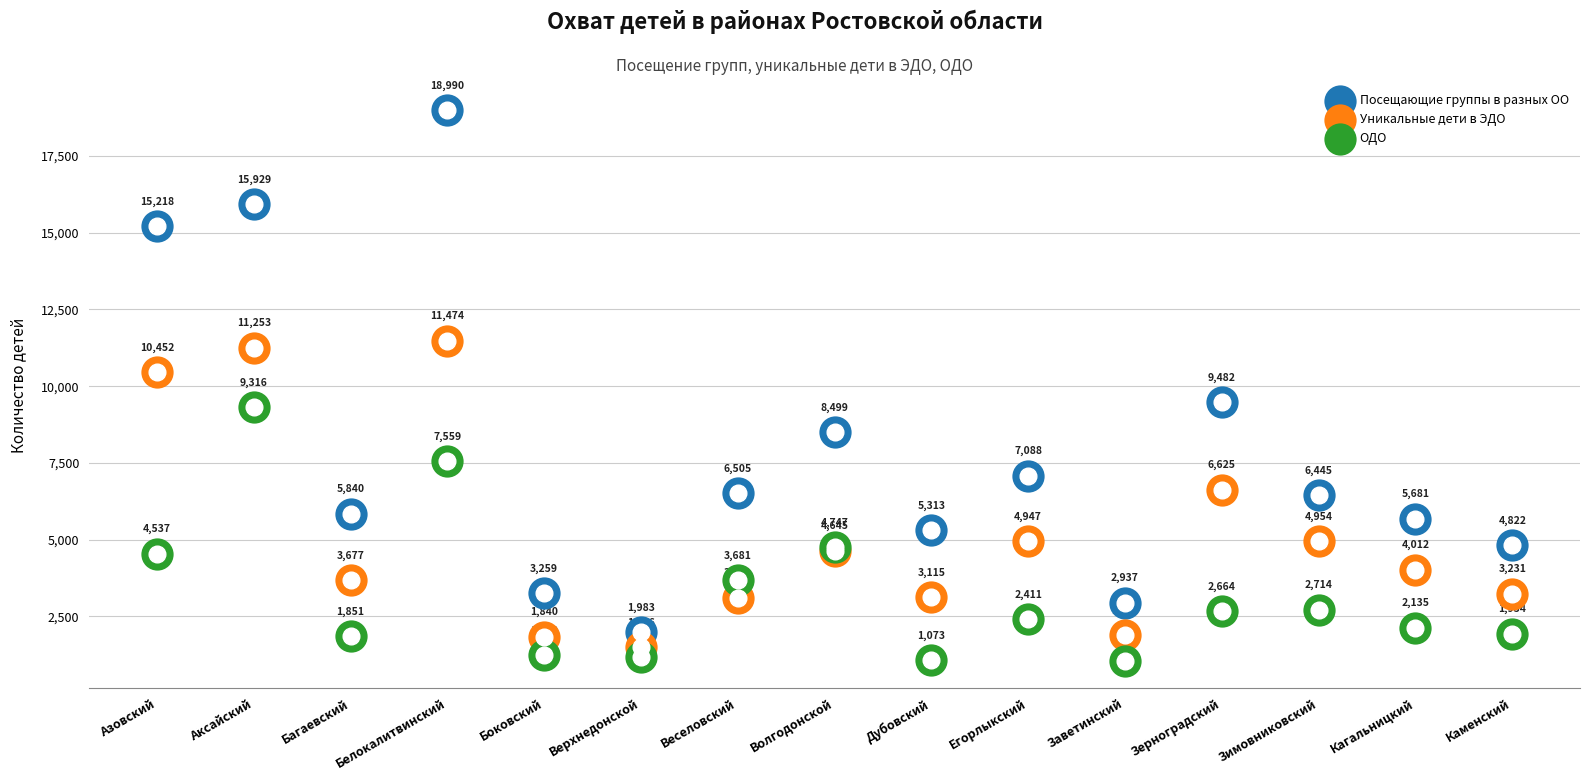

Which series has the widest spread of Y values?

Посещающие группы в разных ОО